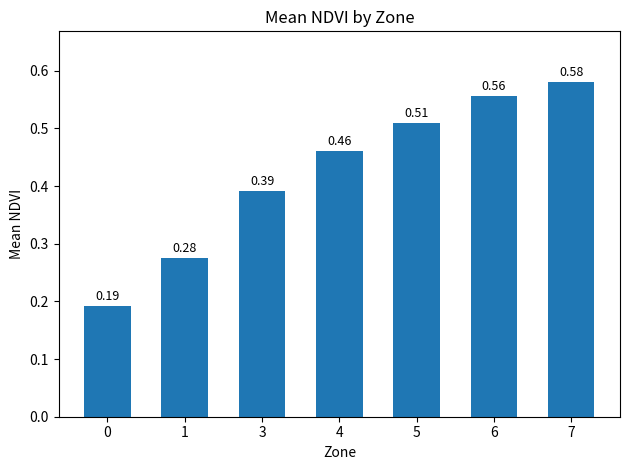

What is the change in value from 0 to 7?

+0.4